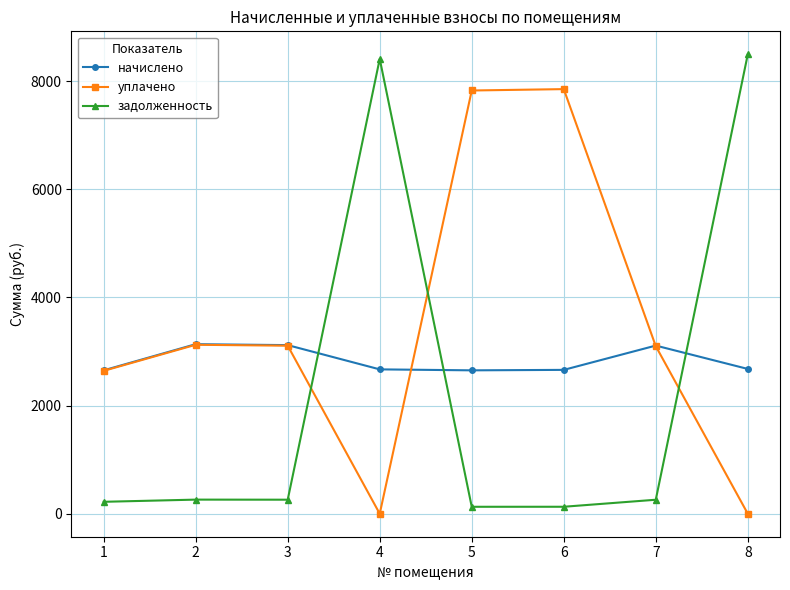

At how many categories does at least one series exceed 2744?

7